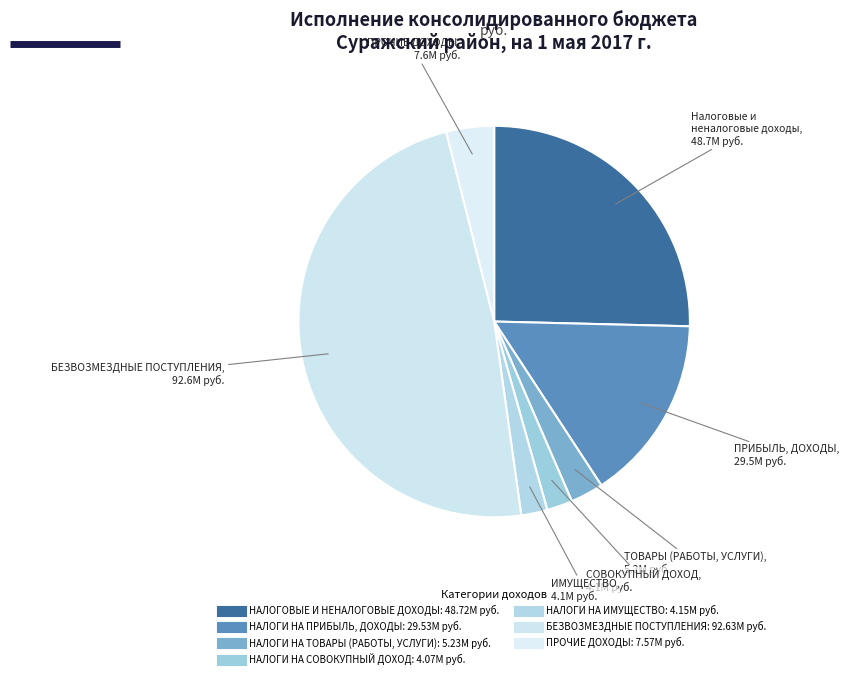

How many segments does this pie chart have?

7